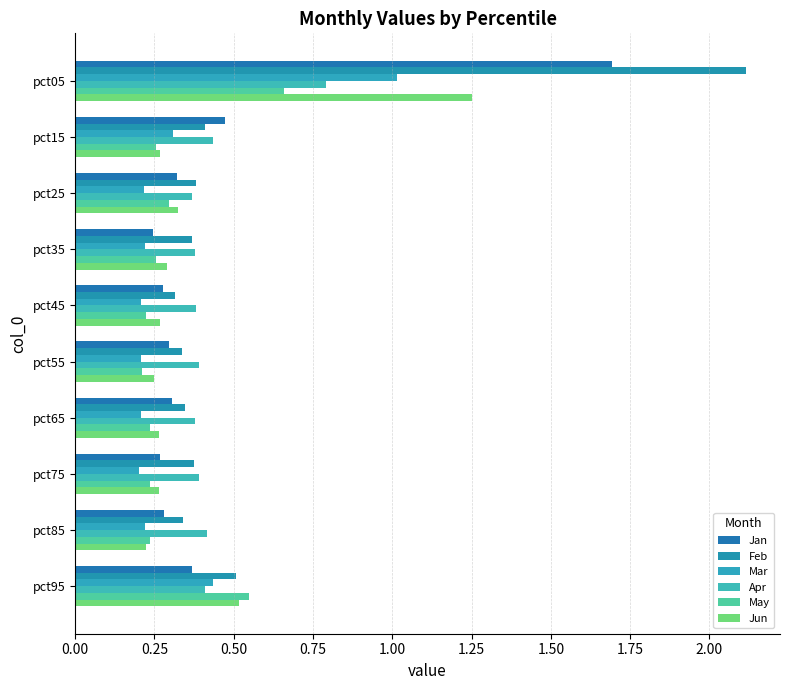

What are all the series names shown in the legend?

Jan, Feb, Mar, Apr, May, Jun